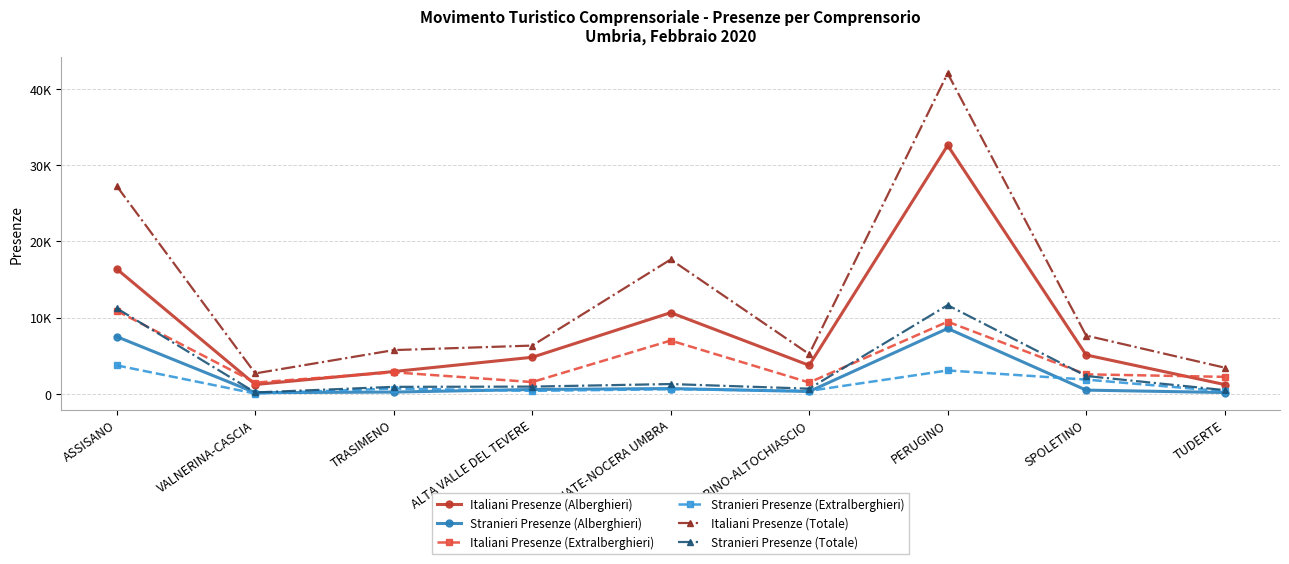

At which category is the sum across all series the highest?

PERUGINO